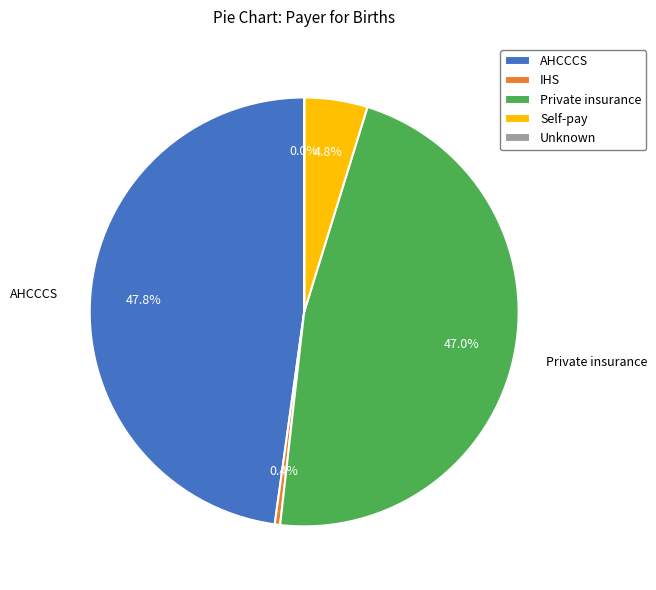

What is the largest slice in the pie chart?

AHCCCS